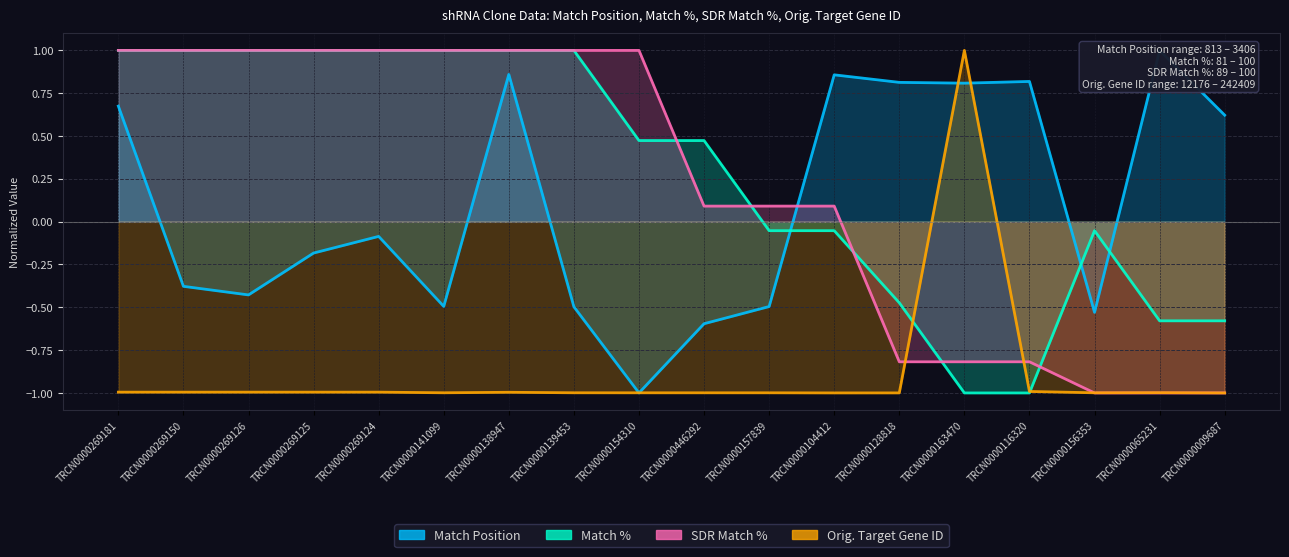

What is the minimum value shown in the chart?

-1.0